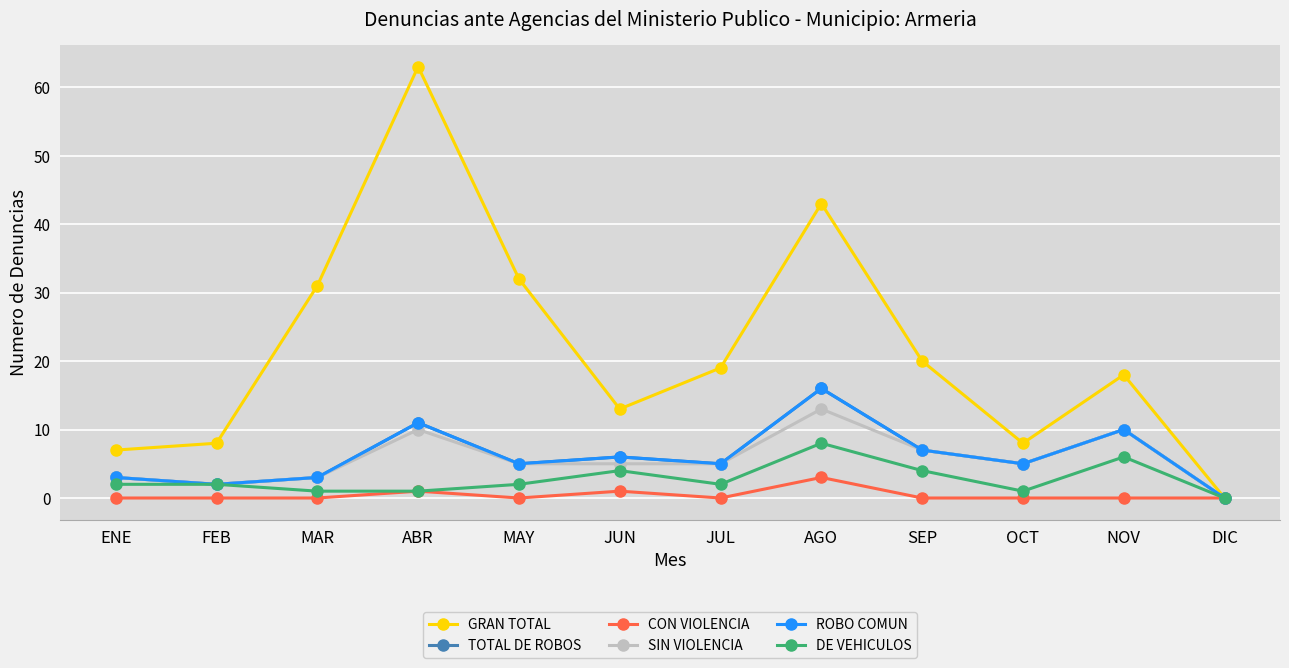

Reading right to left, what are all the values shown in this chart?

GRAN TOTAL: 0	18	8	20	43	19	13	32	63	31	8	7
TOTAL DE ROBOS: 0	10	5	7	16	5	6	5	11	3	2	3
CON VIOLENCIA: 0	0	0	0	3	0	1	0	1	0	0	0
SIN VIOLENCIA: 0	10	5	7	13	5	5	5	10	3	2	3
ROBO COMUN: 0	10	5	7	16	5	6	5	11	3	2	3
DE VEHICULOS: 0	6	1	4	8	2	4	2	1	1	2	2